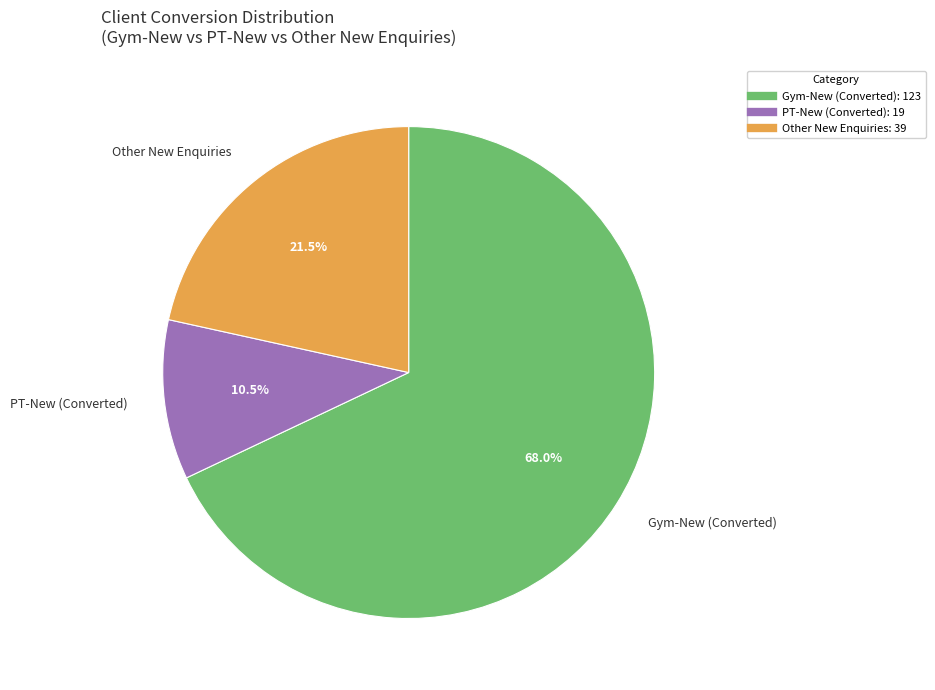

Is there any slice that represents more than half of the pie?

Yes